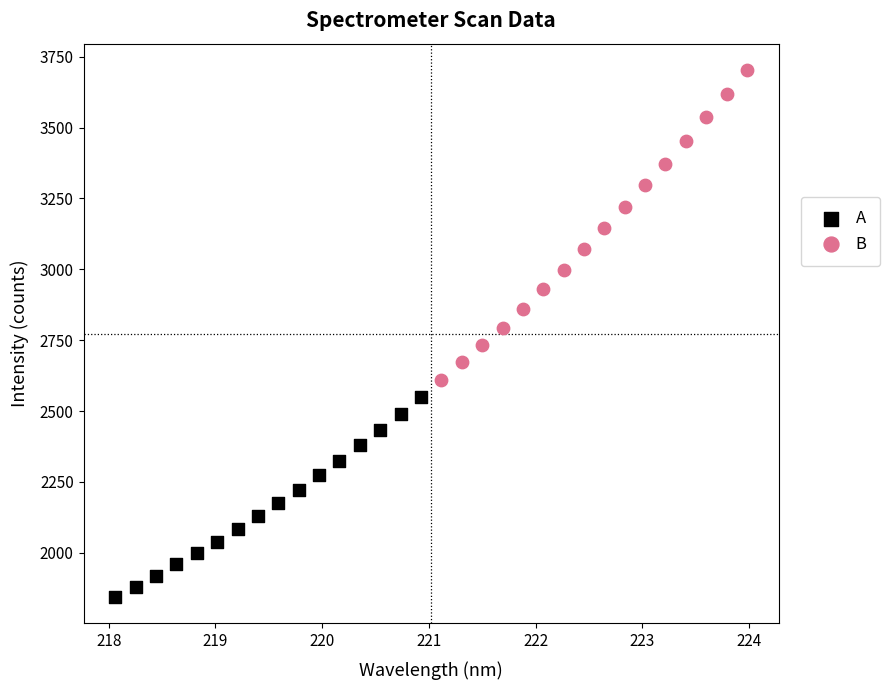

Which series reaches the maximum Y coordinate?

B